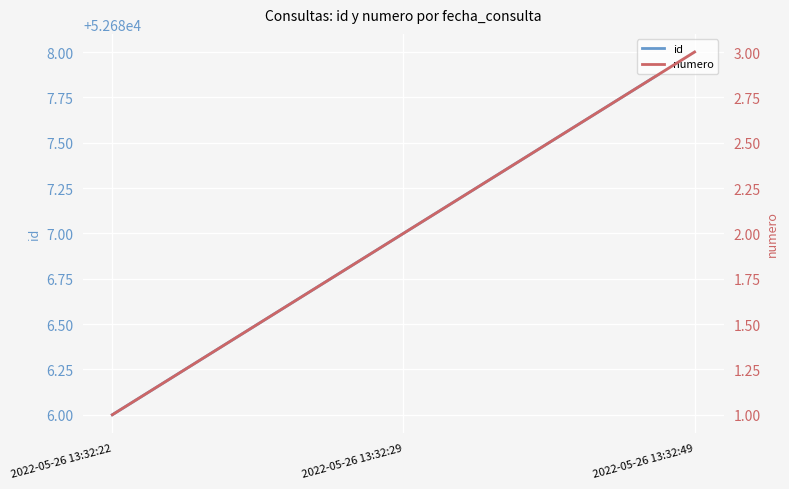

Which label corresponds to the smallest value in the chart?

2022-05-26 13:32:22